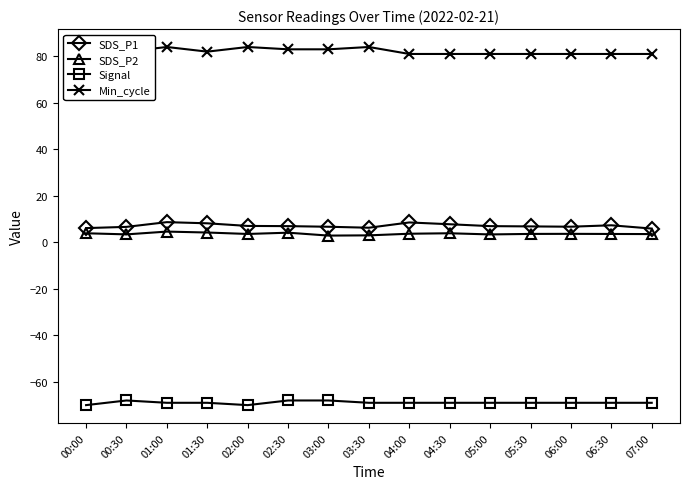

List the series in order of their peak value, highest first.

Min_cycle, SDS_P1, SDS_P2, Signal